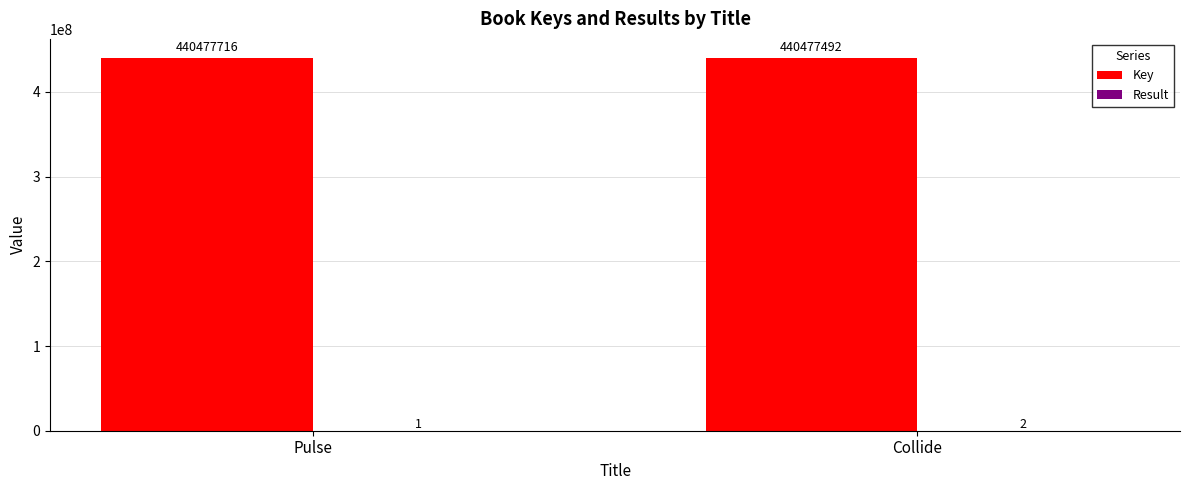

The Key series shows 162636383 at Pulse. True or false?

False